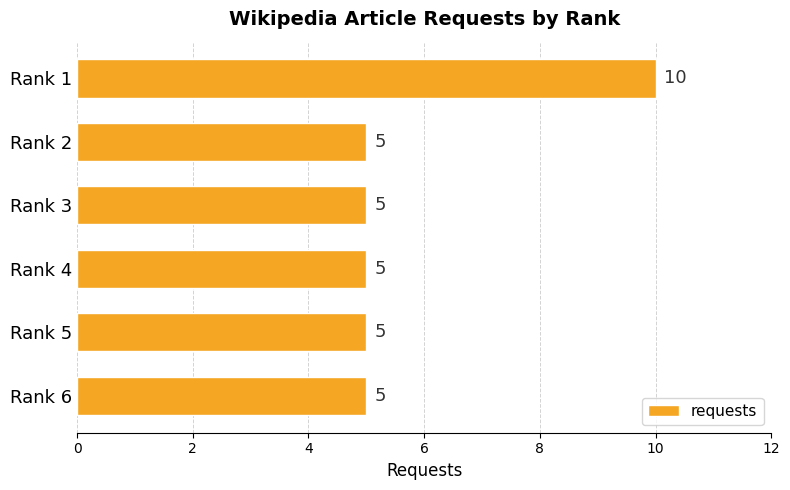

What is the greatest value displayed?

10